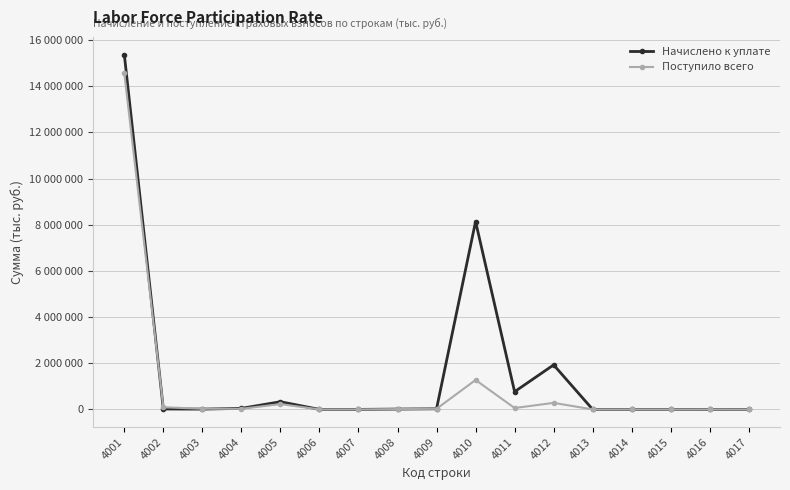

Which series changed the most between 4001 and 4006?

Начислено к уплате